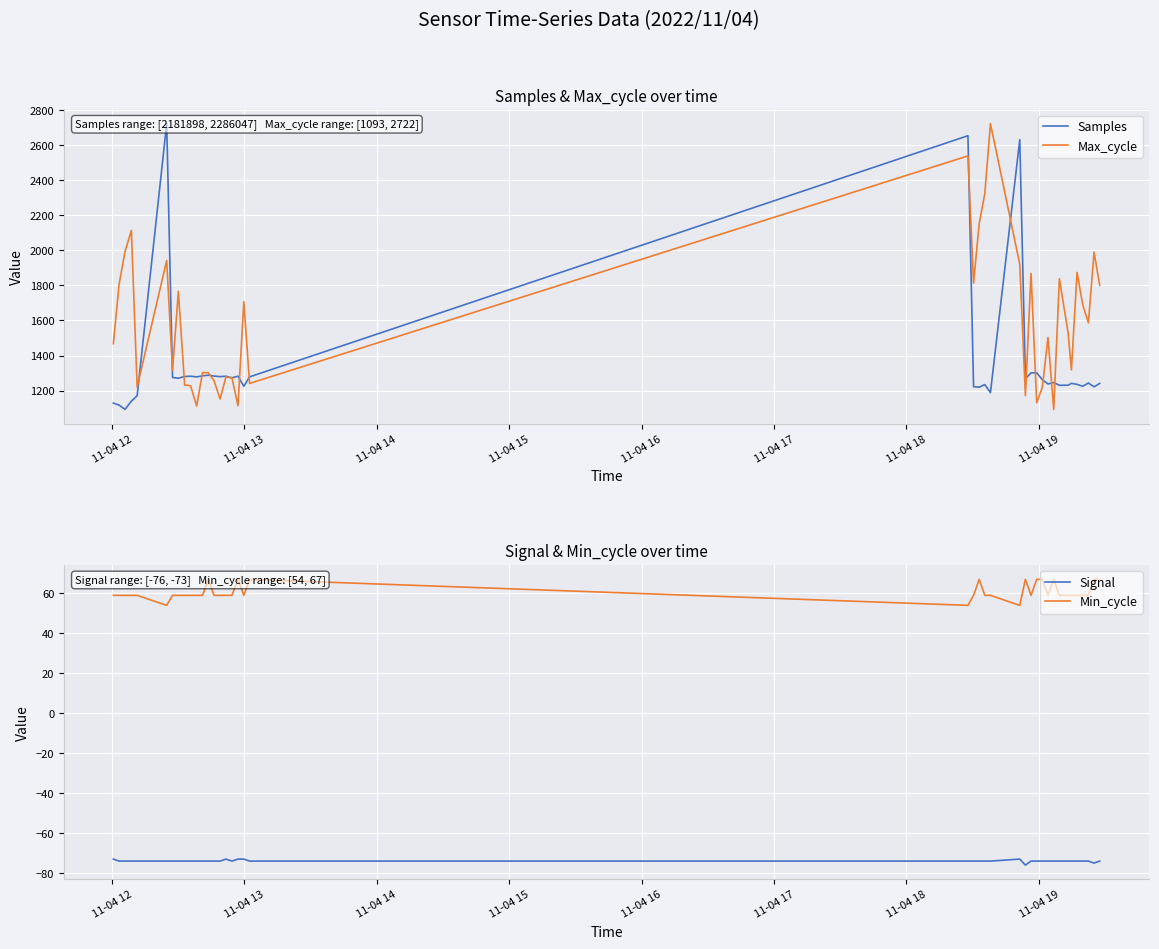

What is the value of the Signal point at the 11th from the left?

-74.0